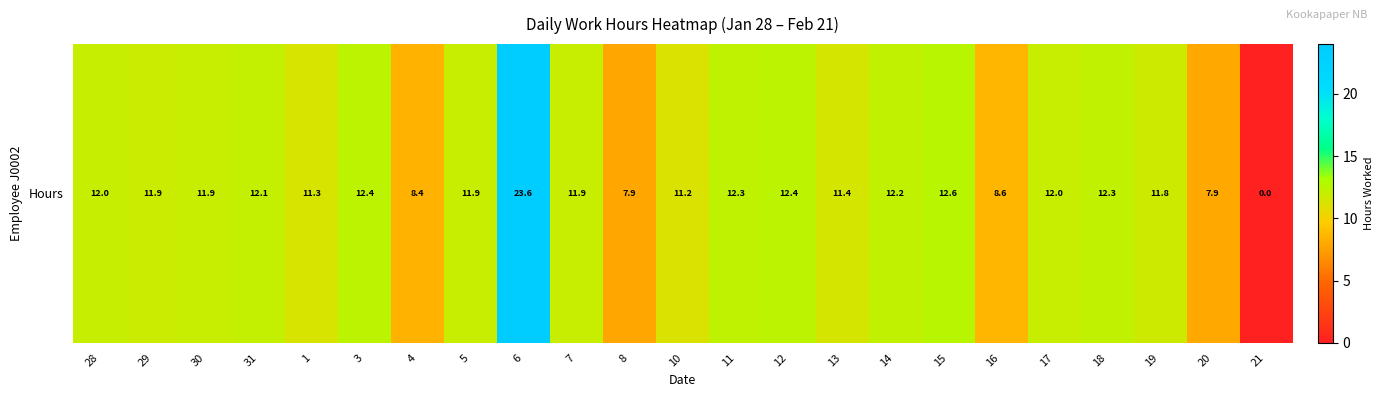

How many data points are above 11?

18